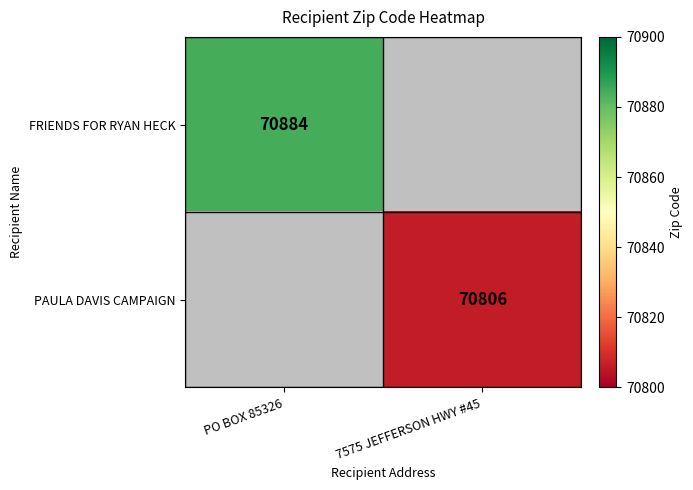

True or false: PAULA DAVIS CAMPAIGN has a value of 31354 at 7575 JEFFERSON HWY #45.

False